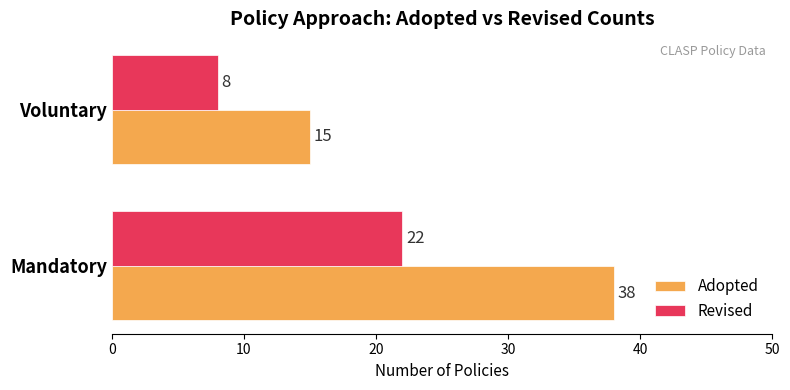

At how many categories does at least one series exceed 22?

1